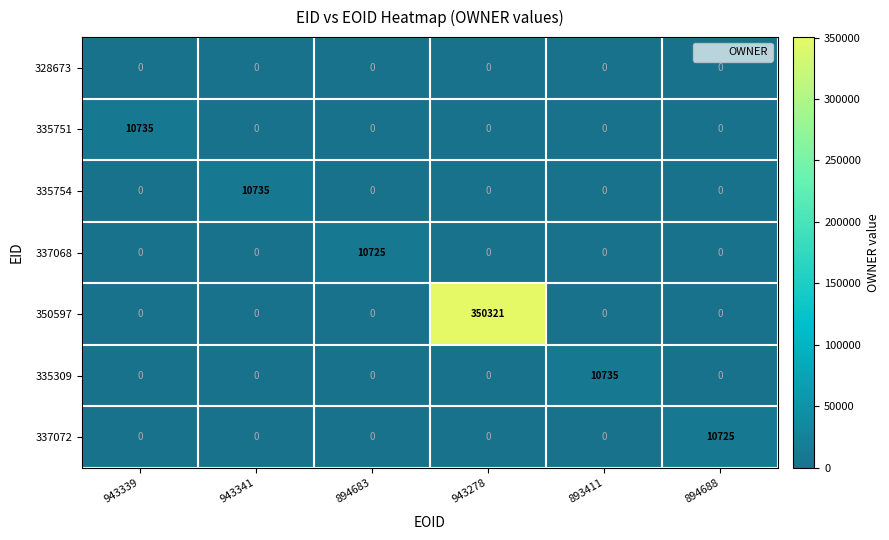

Which label corresponds to the largest value in the chart?

943278